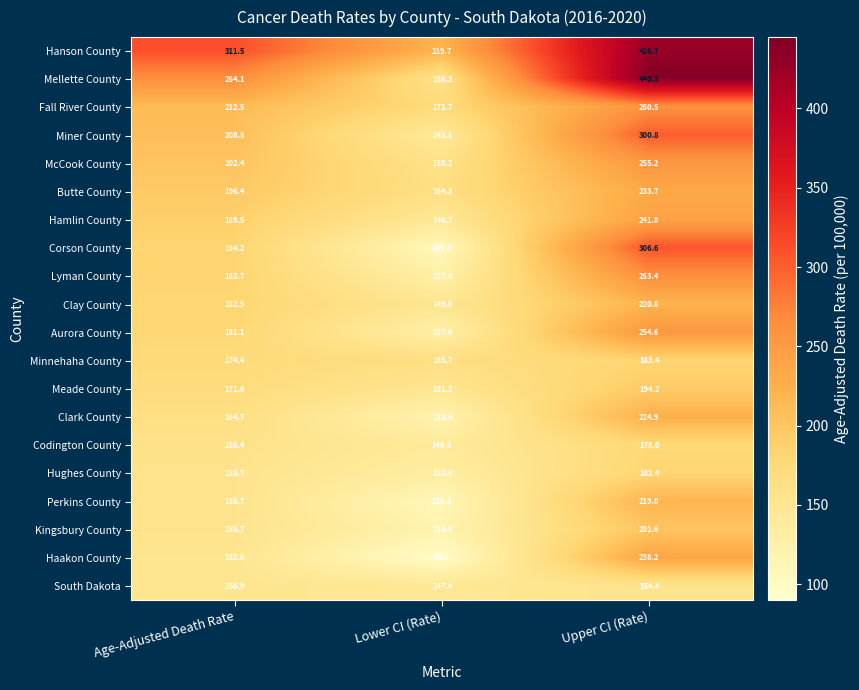

At how many categories does at least one series exceed 331?

1